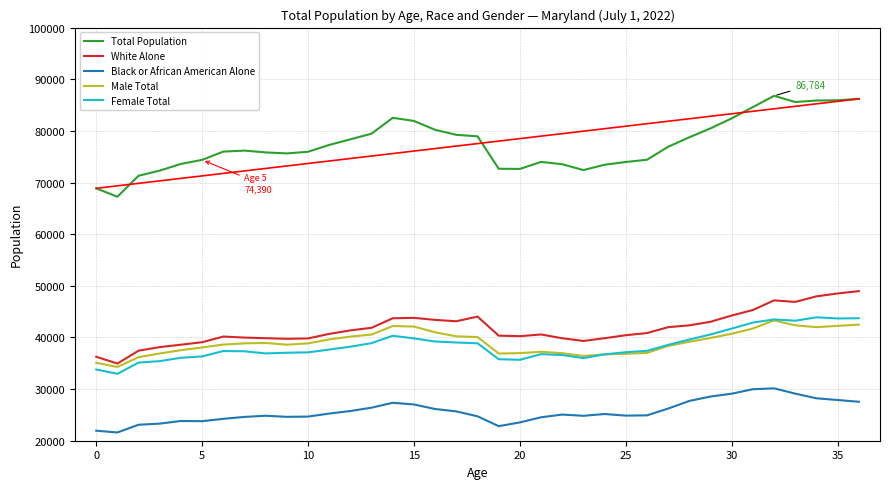

Which series has the widest spread of values?

Total Population